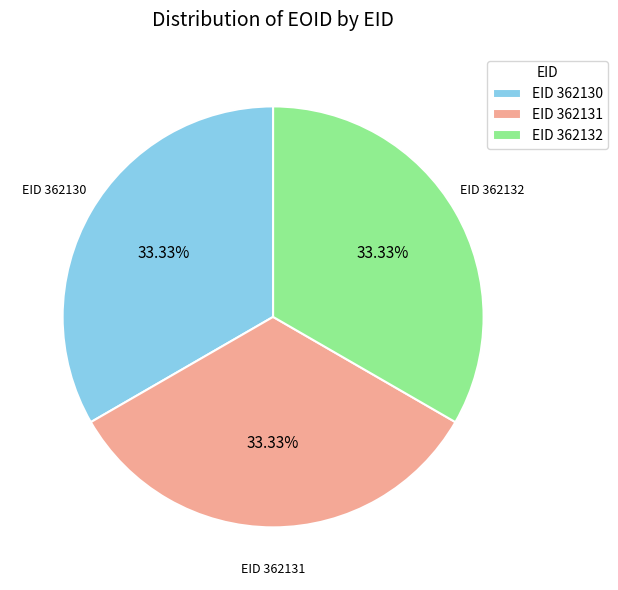

To the nearest percent, what is the average slice percentage?

33%